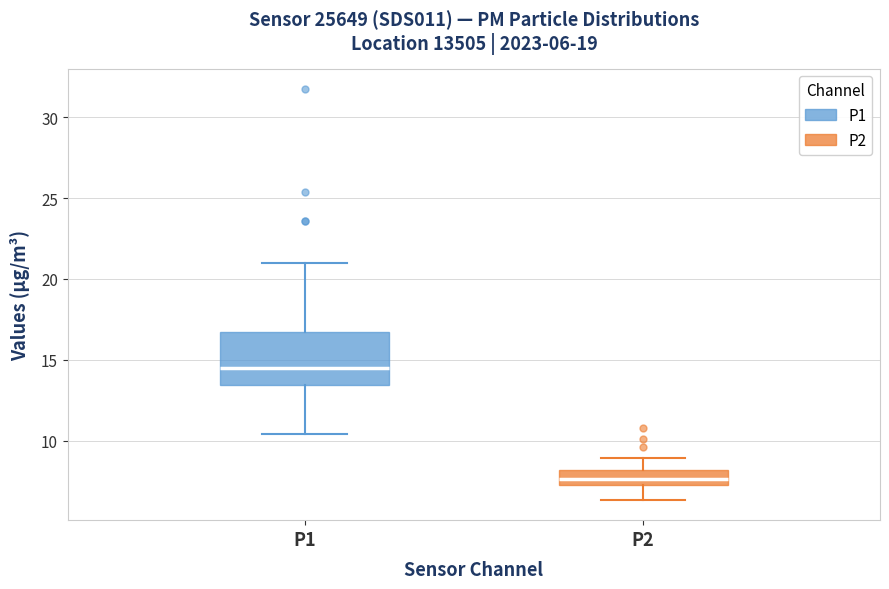

Which box is the tallest, from its lower edge to its upper edge?

P1